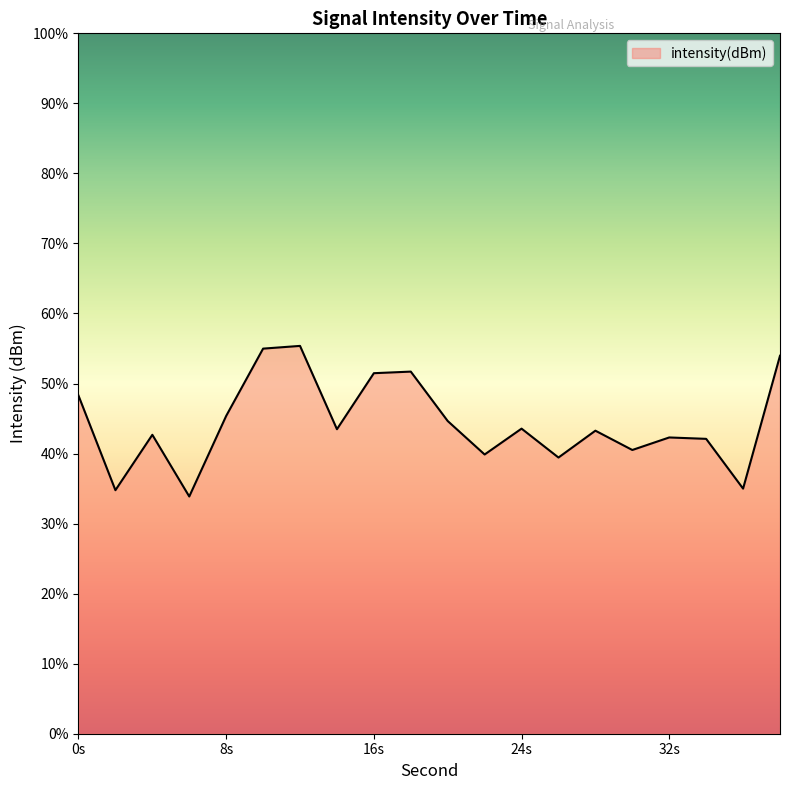

List the labels in order of value, largest first.

12, 10, 38, 18, 16, 0, 8, 20, 24, 14, 28, 4, 32, 34, 30, 22, 26, 36, 2, 6